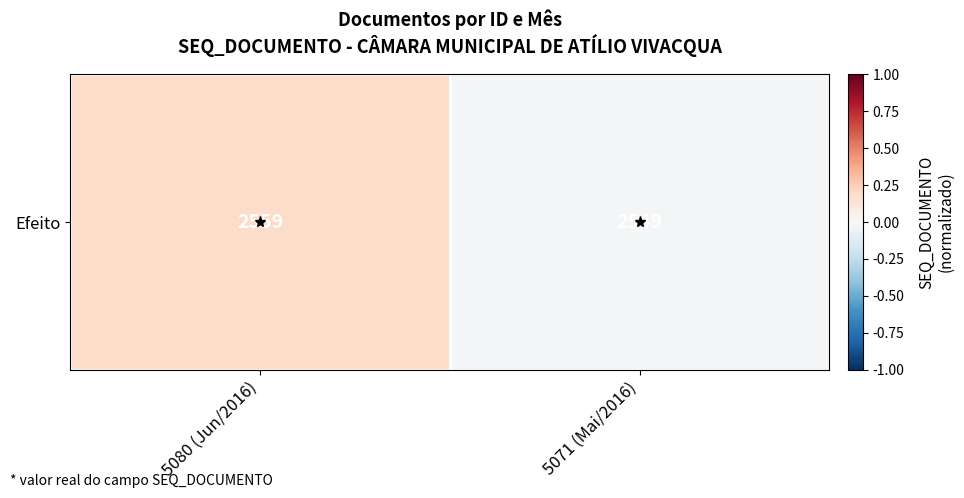

What is the maximum value shown in the chart?

0.2